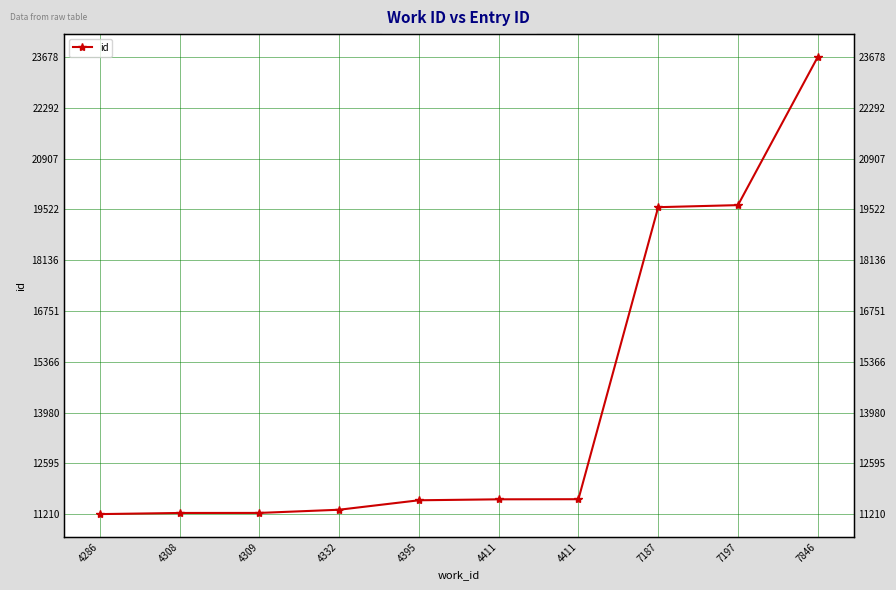

What is the sum of all values?

142734